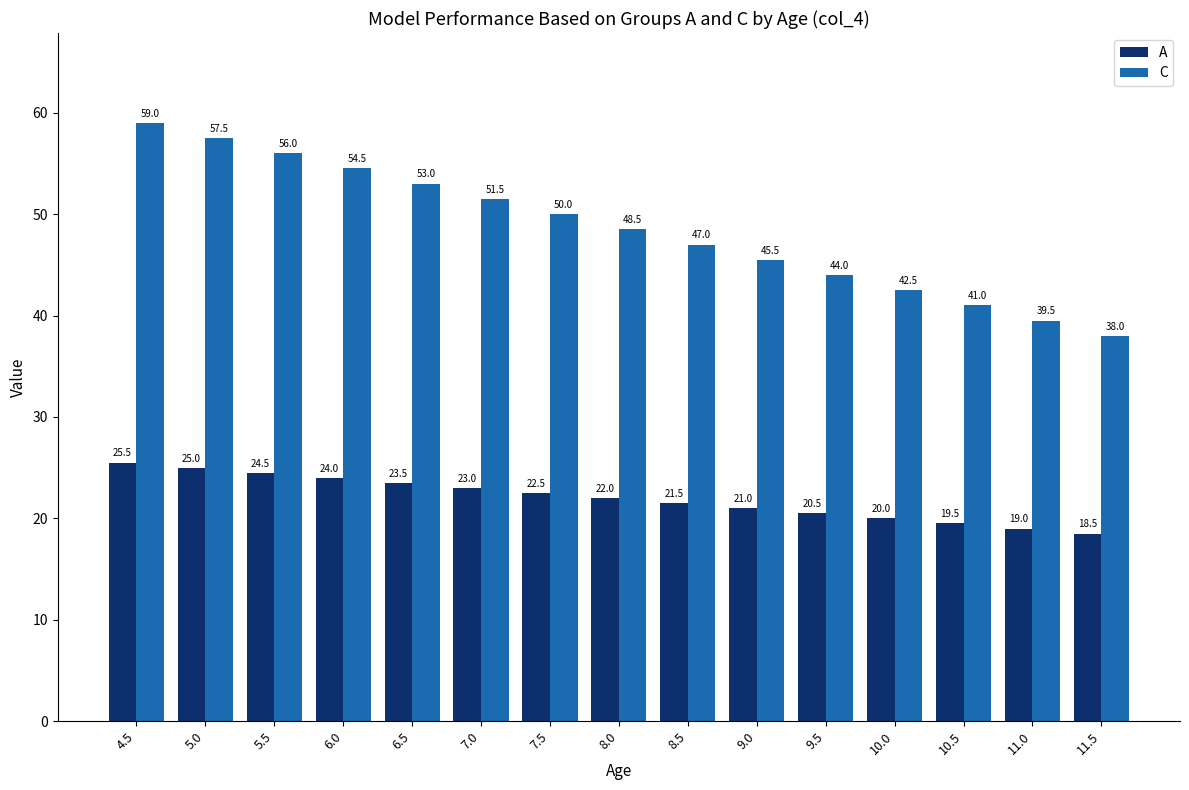

List the series in order of their overall mean, highest first.

C, A